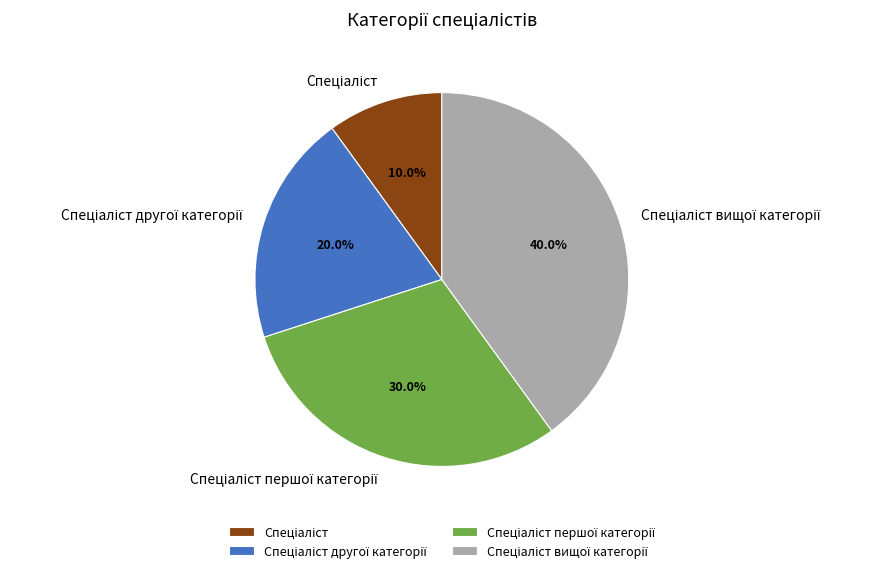

Is there a majority slice in this chart?

No